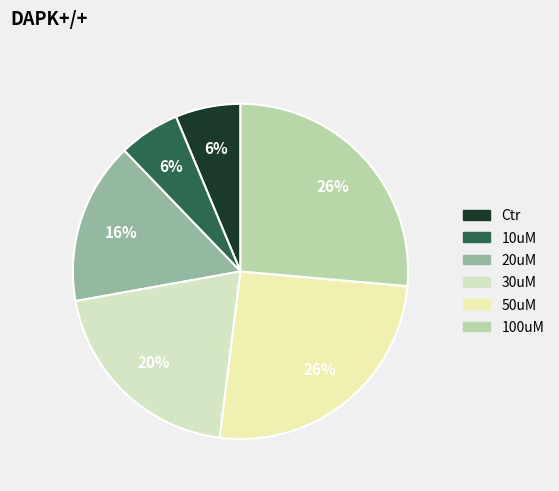

Rank the categories by value from lowest to highest.

10uM, Ctr, 20uM, 30uM, 50uM, 100uM